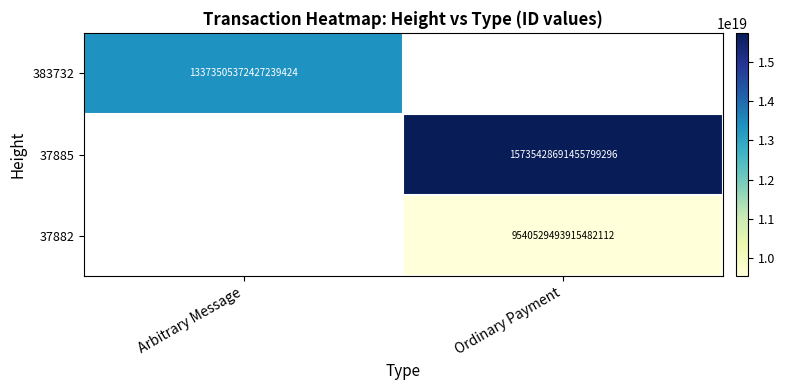

How many series are shown in this chart?

3